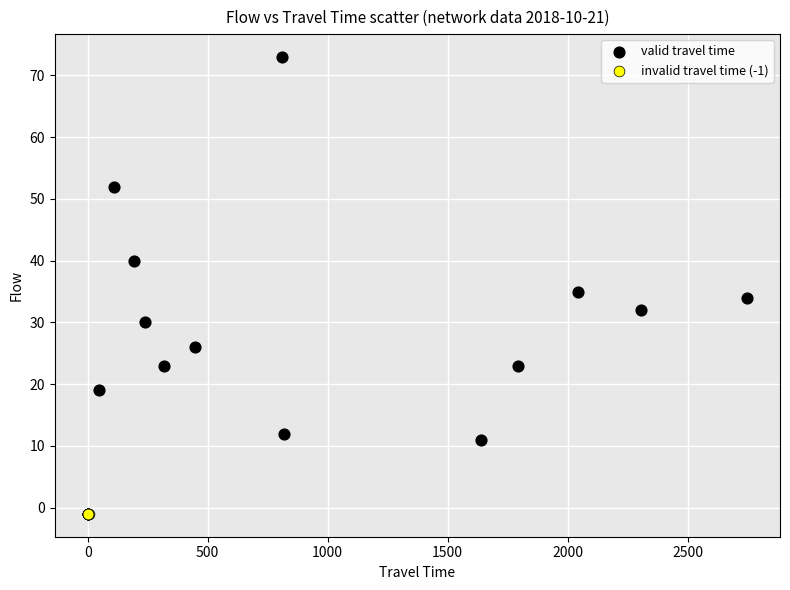

What are all the series names shown in the legend?

valid travel time, invalid travel time (-1)